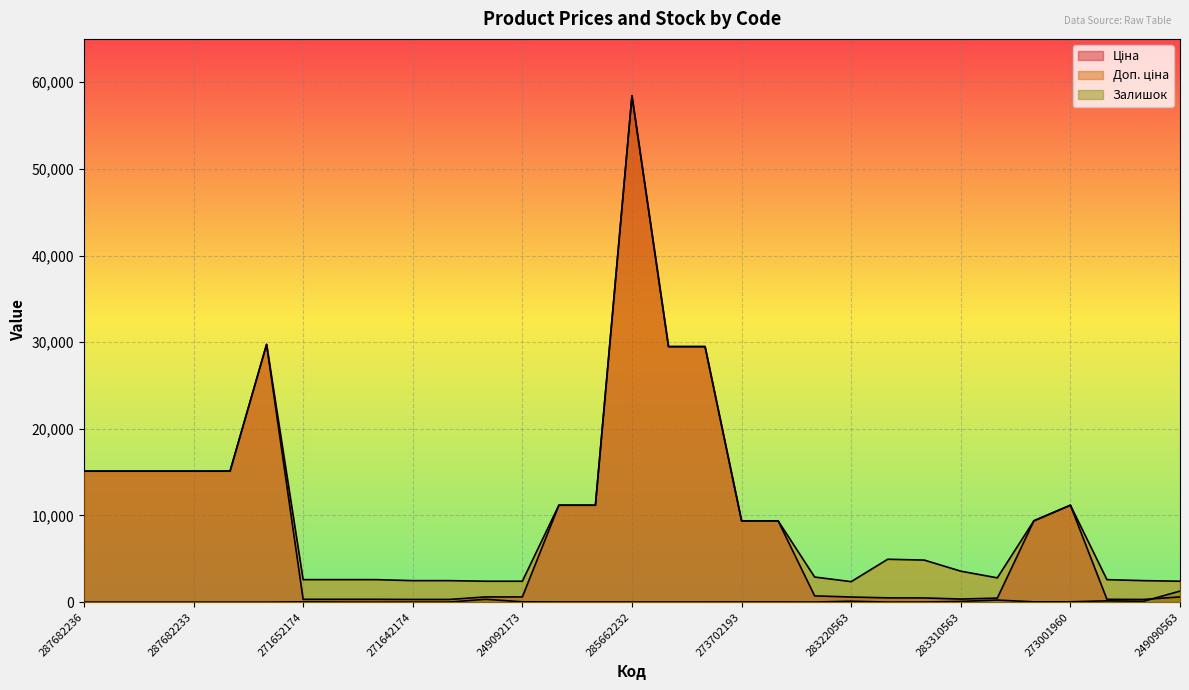

What is the difference between the Доп. ціна values at 249090563 and 285662232?

56011.7